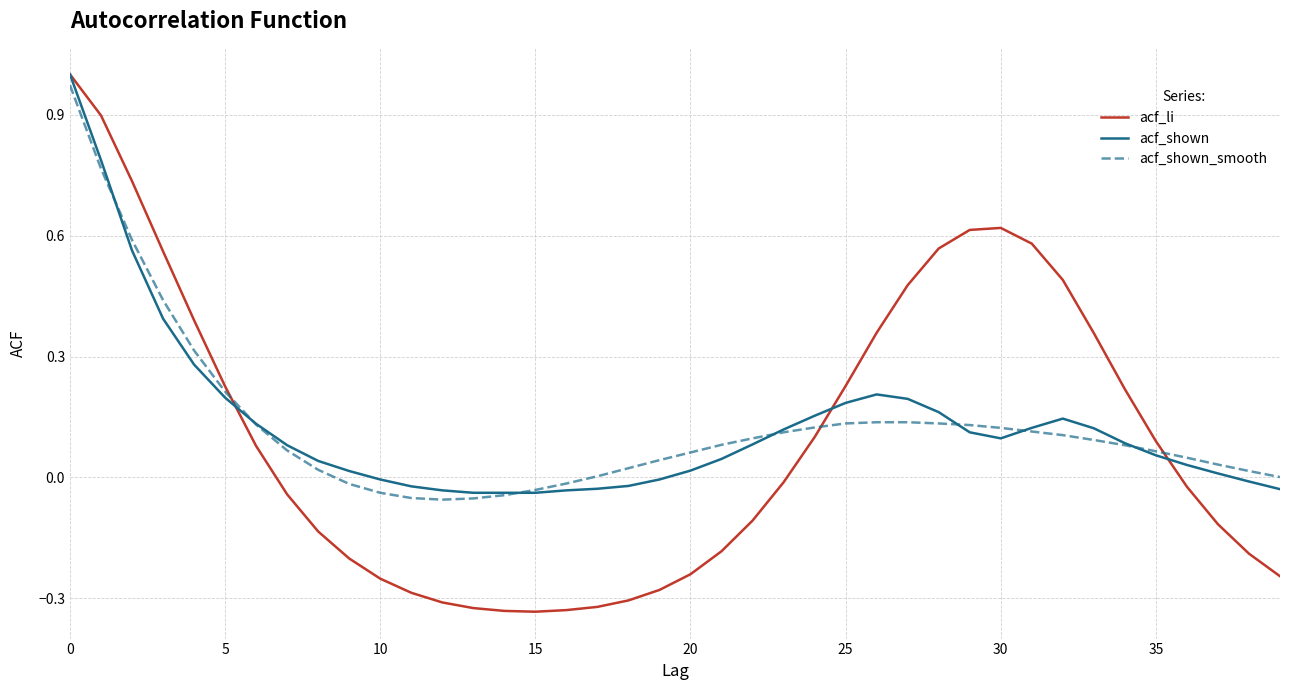

What are all the series names shown in the legend?

acf_li, acf_shown, acf_shown_smooth